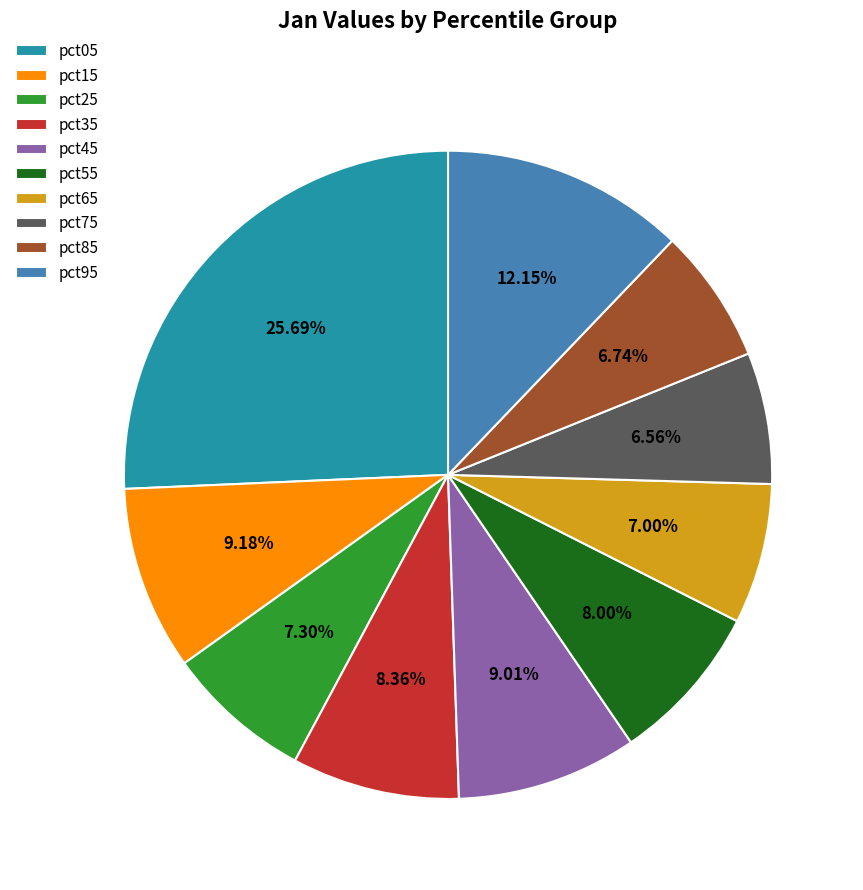

What percentage is the pct95 slice, to the nearest percent?

12%